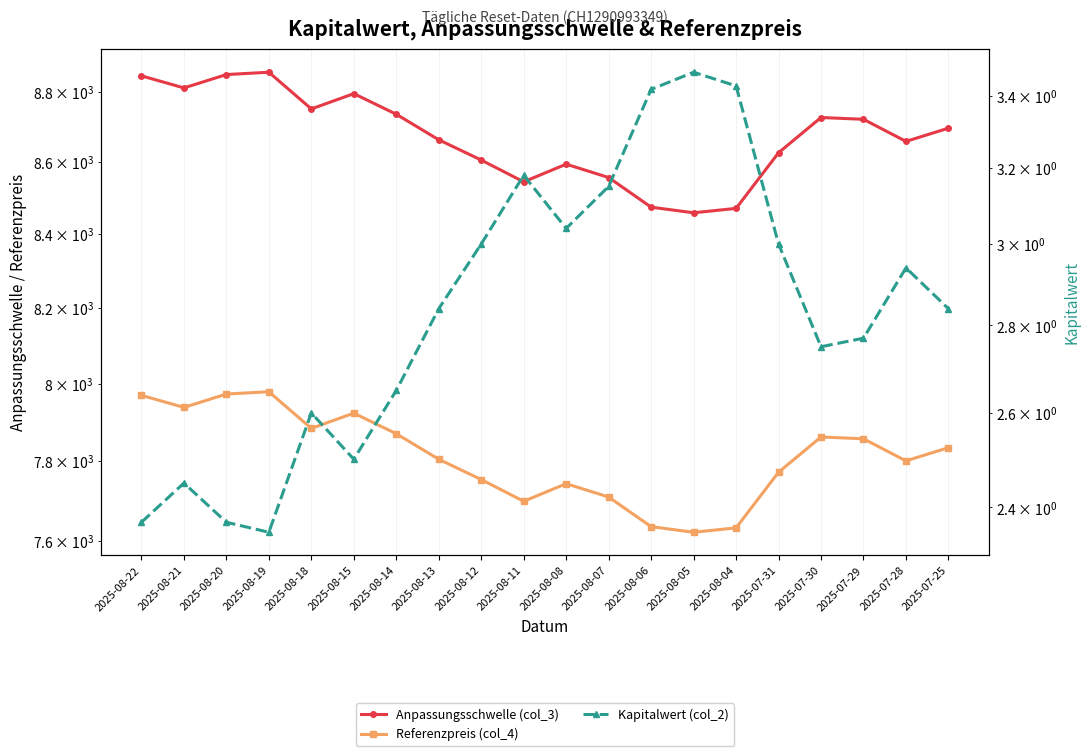

What is the difference between the maximum and minimum values in the Kapitalwert (col_2) series?

1.1